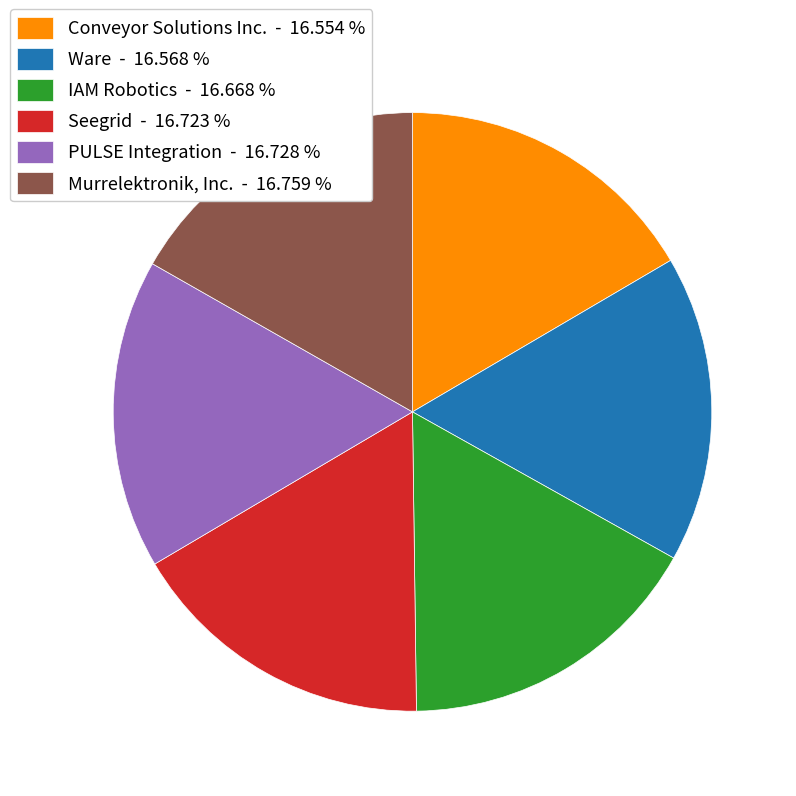

The Ware slice represents 25% of the pie. True or false?

False